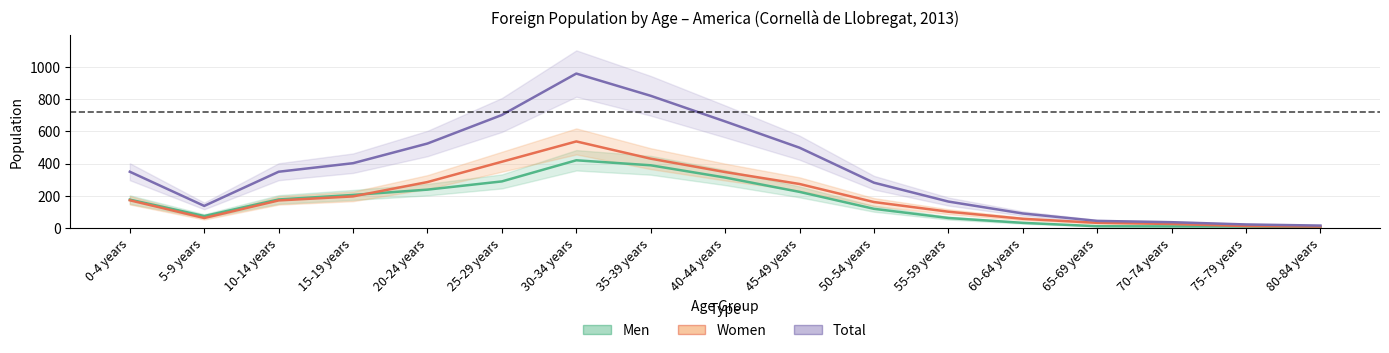

How many interior local peaks does the Women series have?

1